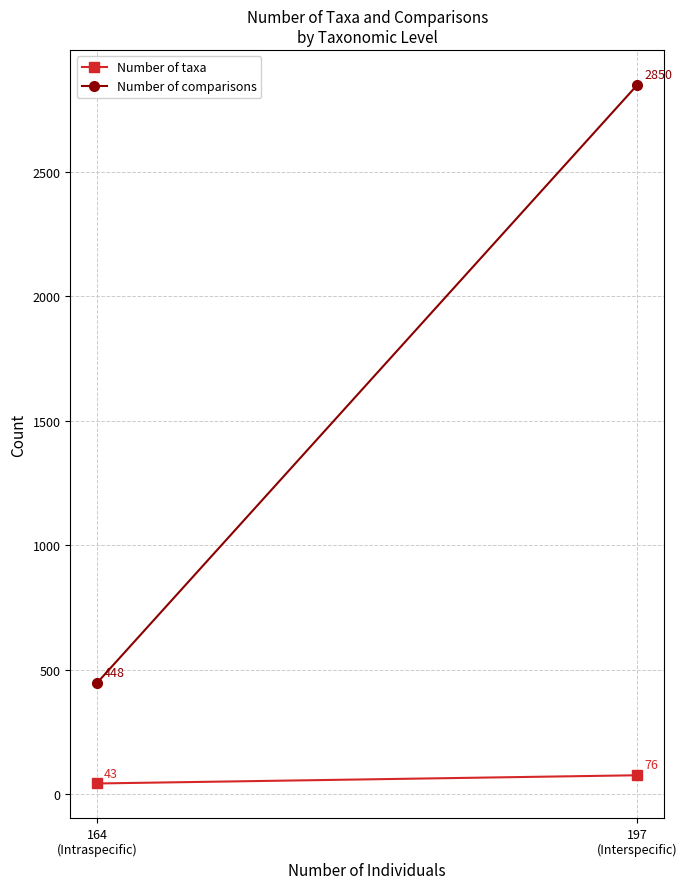

Which series changed the most between 164
(Intraspecific) and 197
(Interspecific)?

Number of comparisons